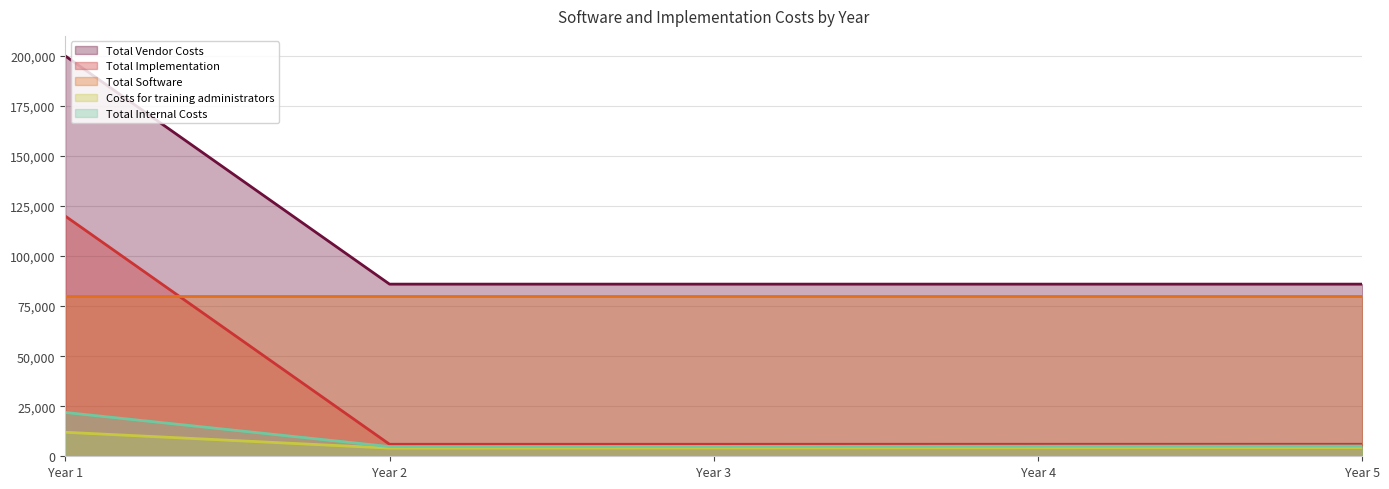

True or false: Total Implementation and Costs for training administrators intersect in this chart.

False